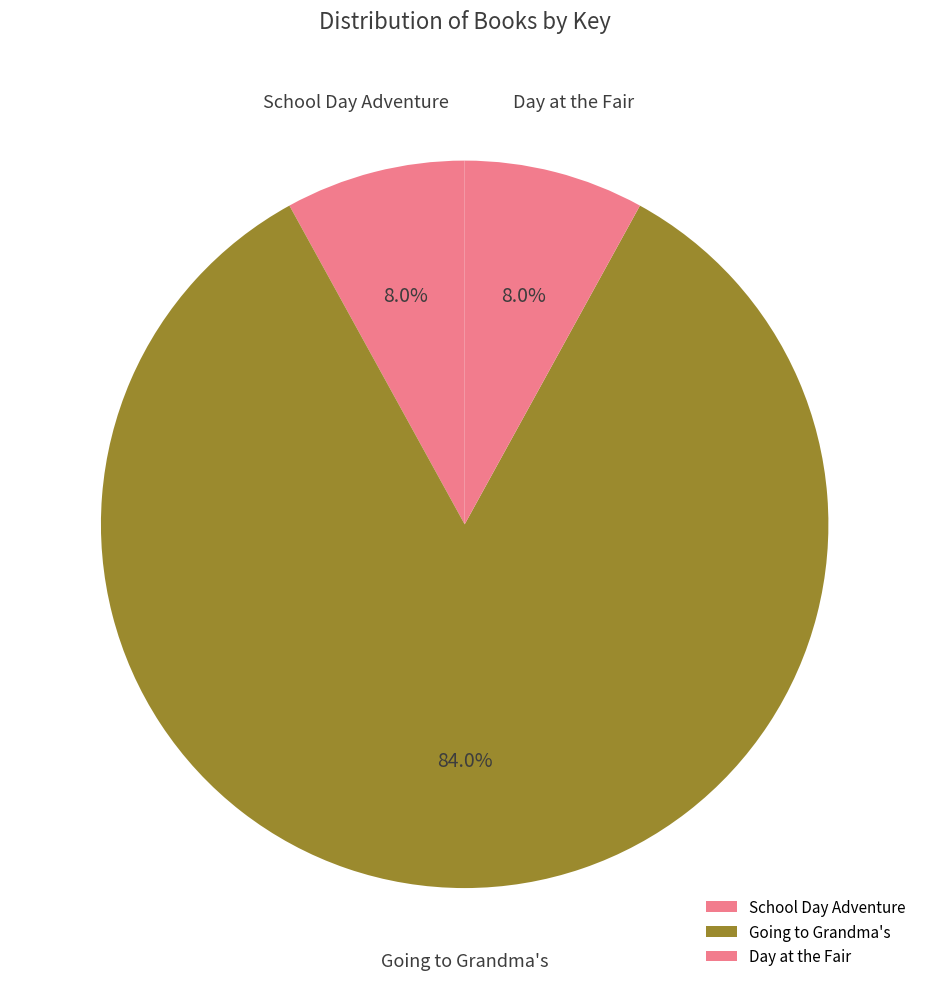

What is the largest slice in the pie chart?

Going to Grandma's